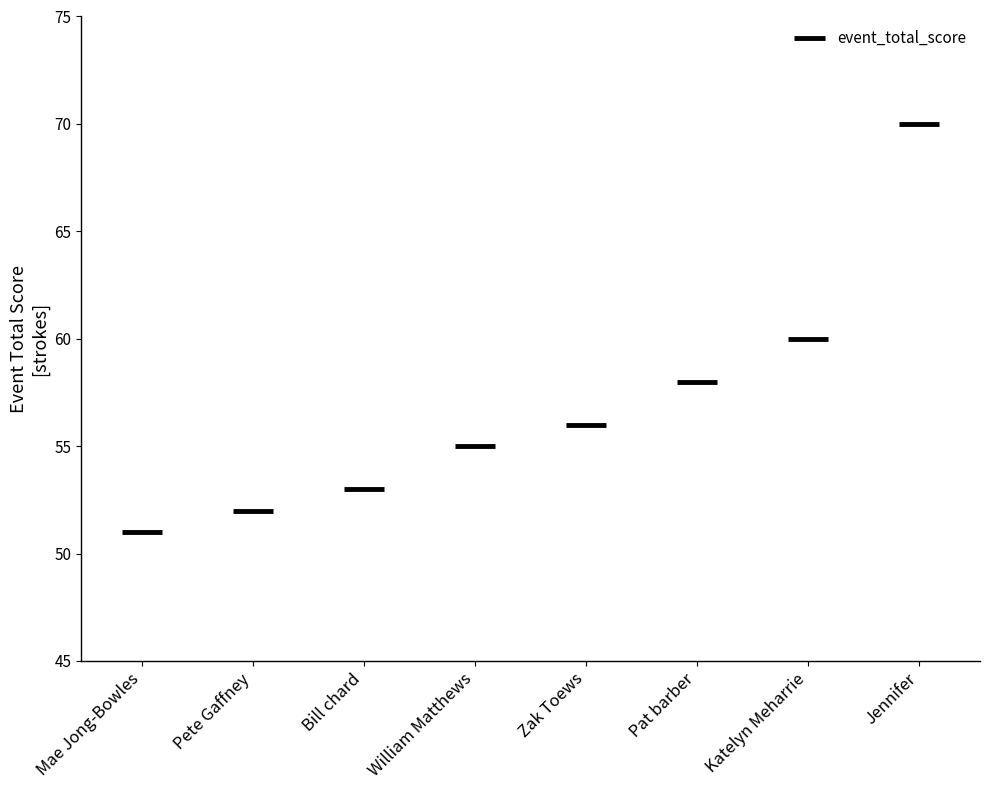

How many distinct data groups are displayed?

1